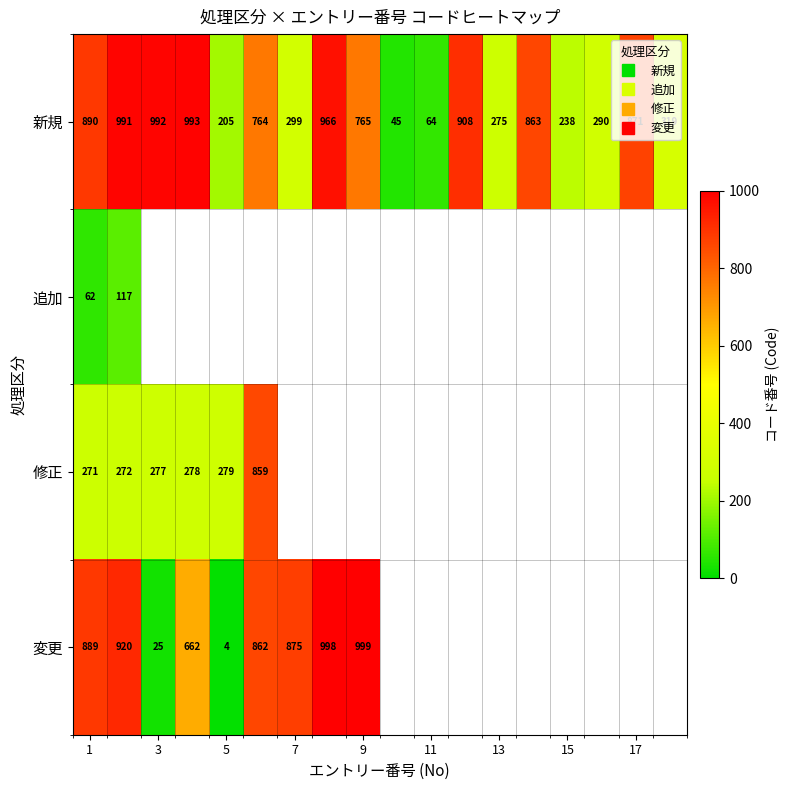

Rank the series by their maximum value, from highest to lowest.

変更, 新規, 修正, 追加